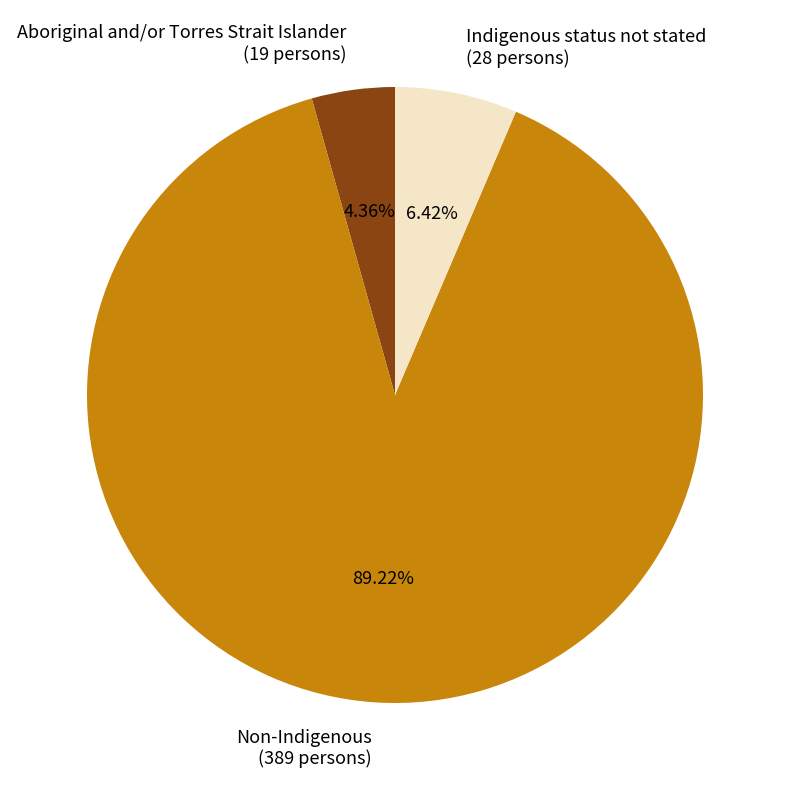

Approximately how many times larger is the value at Non-Indigenous (389 persons) compared to Aboriginal and/or Torres Strait Islander (19 persons)?

20.5